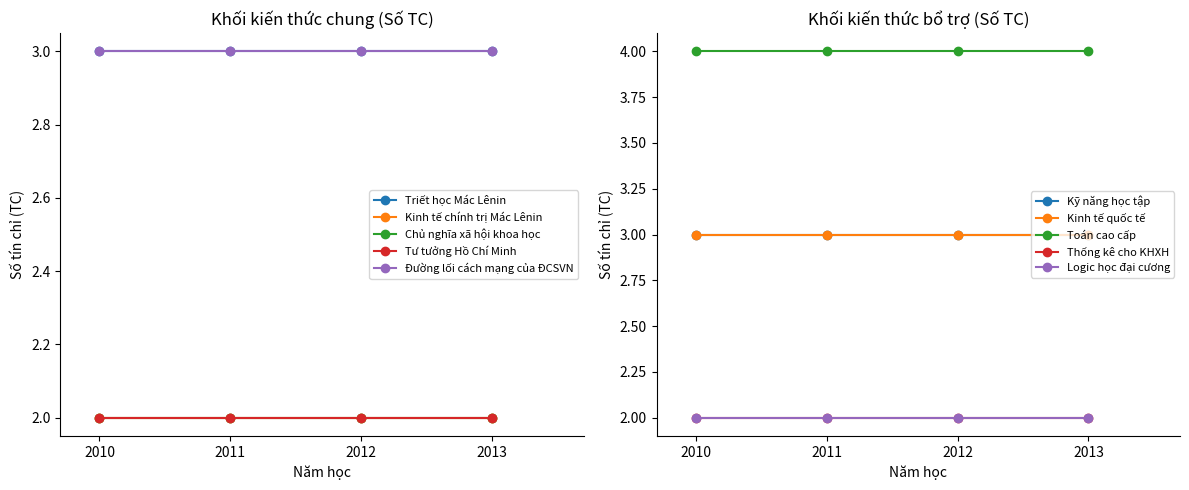

Does the chart have visible grid lines?

No